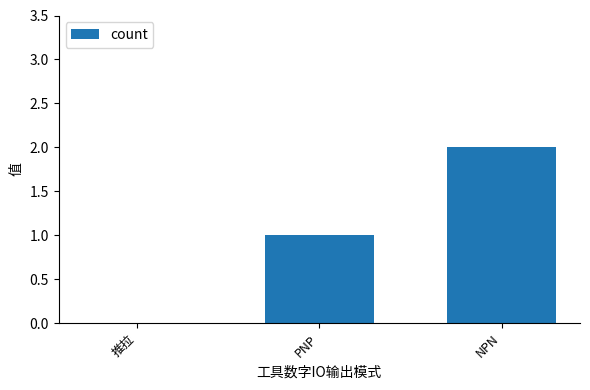

Reading left to right, what are all the values shown in this chart?

推拉=0	PNP=1	NPN=2